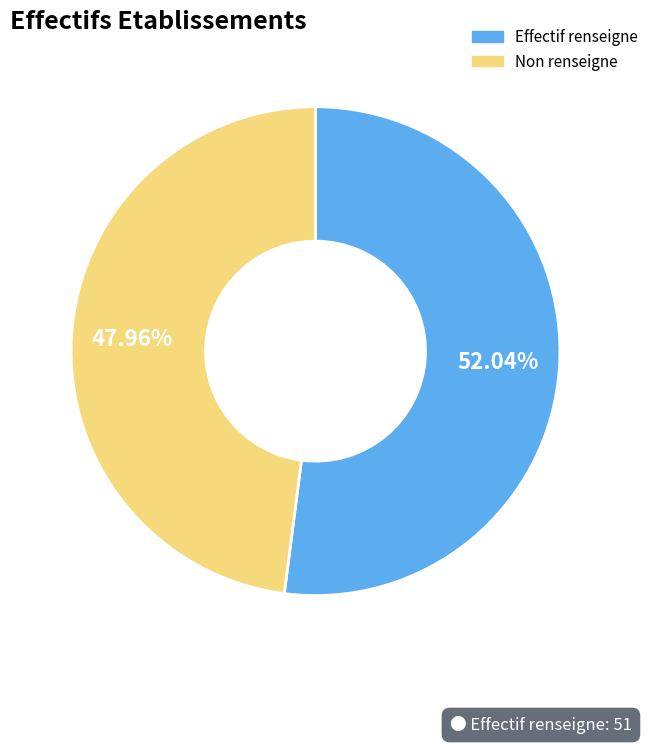

Rank the categories by value from highest to lowest.

Effectif renseigne, Non renseigne